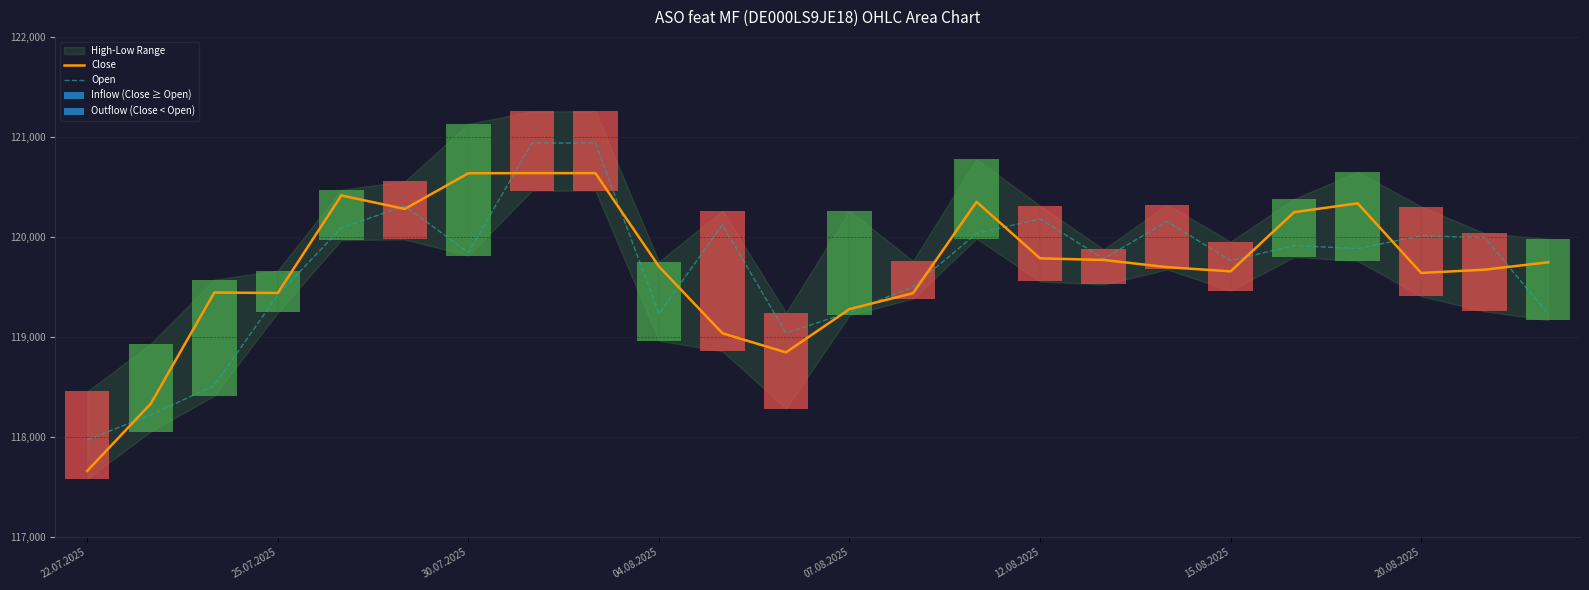

How many groups of bars are there?

24